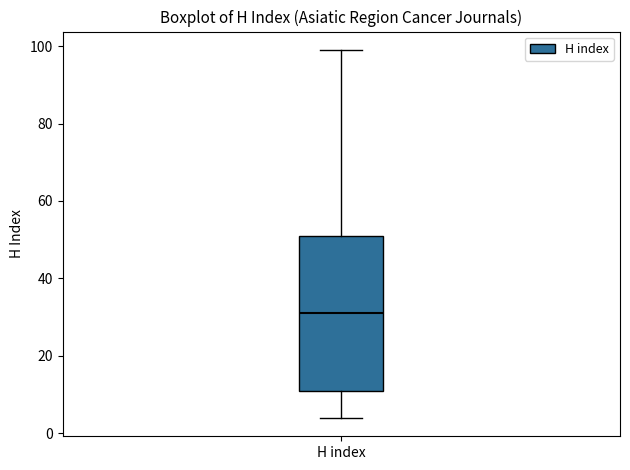

Transcribe this box plot: give where the median line is, the range the box spans, and where the two whiskers end, as read against the y-axis. The values are not printed on the chart, so give them approximately, as read against the axis.

median 32, box 12 to 52, whiskers 4 to 100